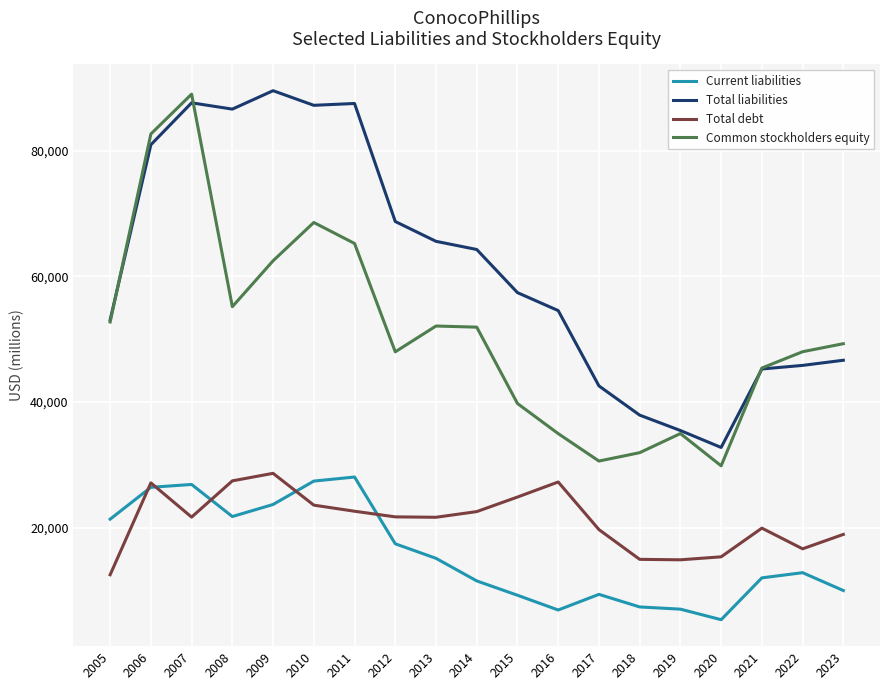

The Current liabilities series shows 9291 at 2009. True or false?

False